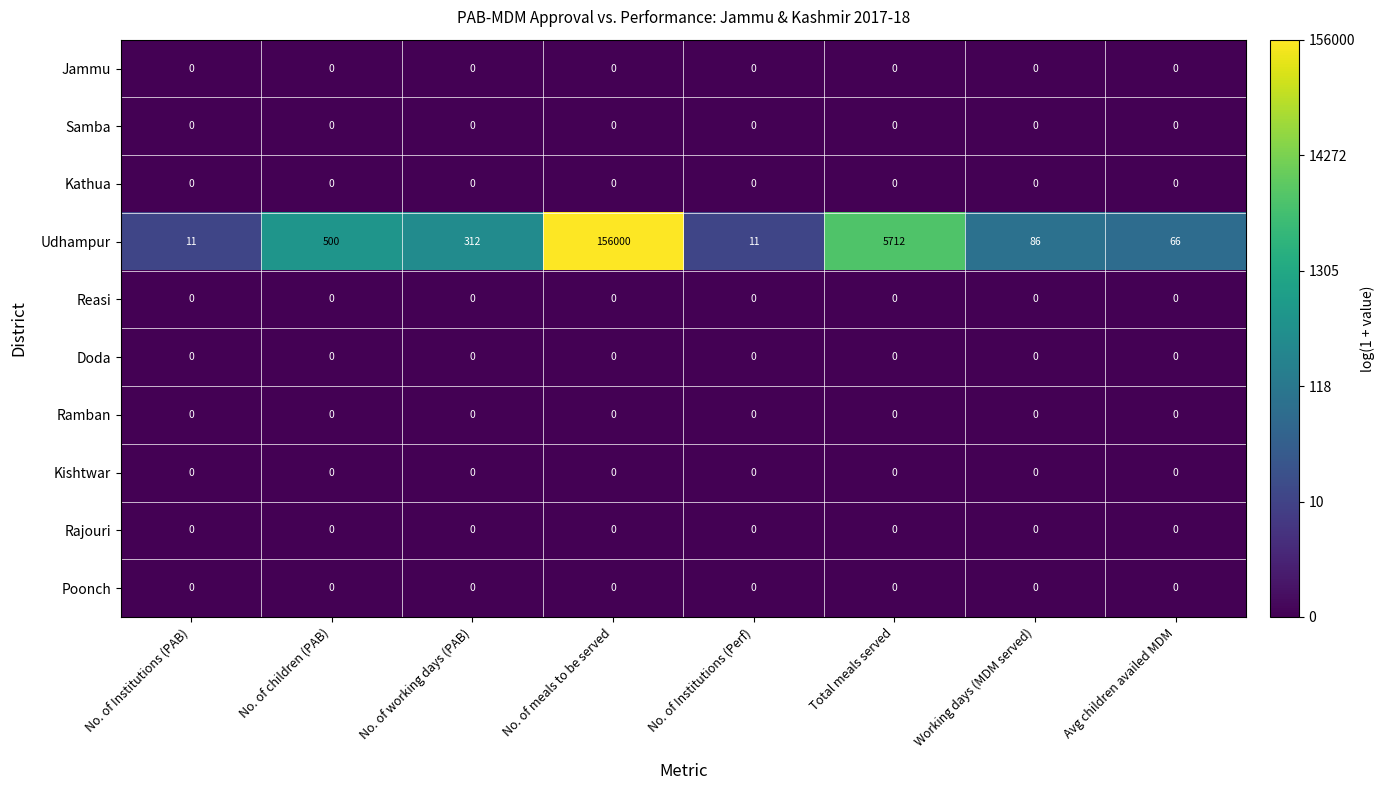

Which category has the highest value in the Udhampur series?

No. of meals to be served